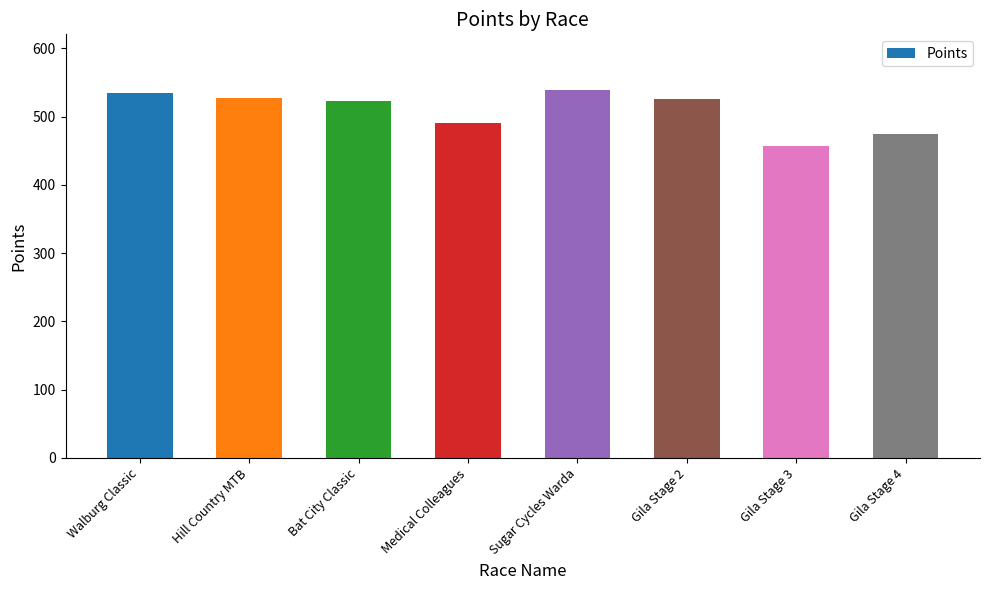

At which category does the chart reach its minimum across all series?

Gila Stage 3